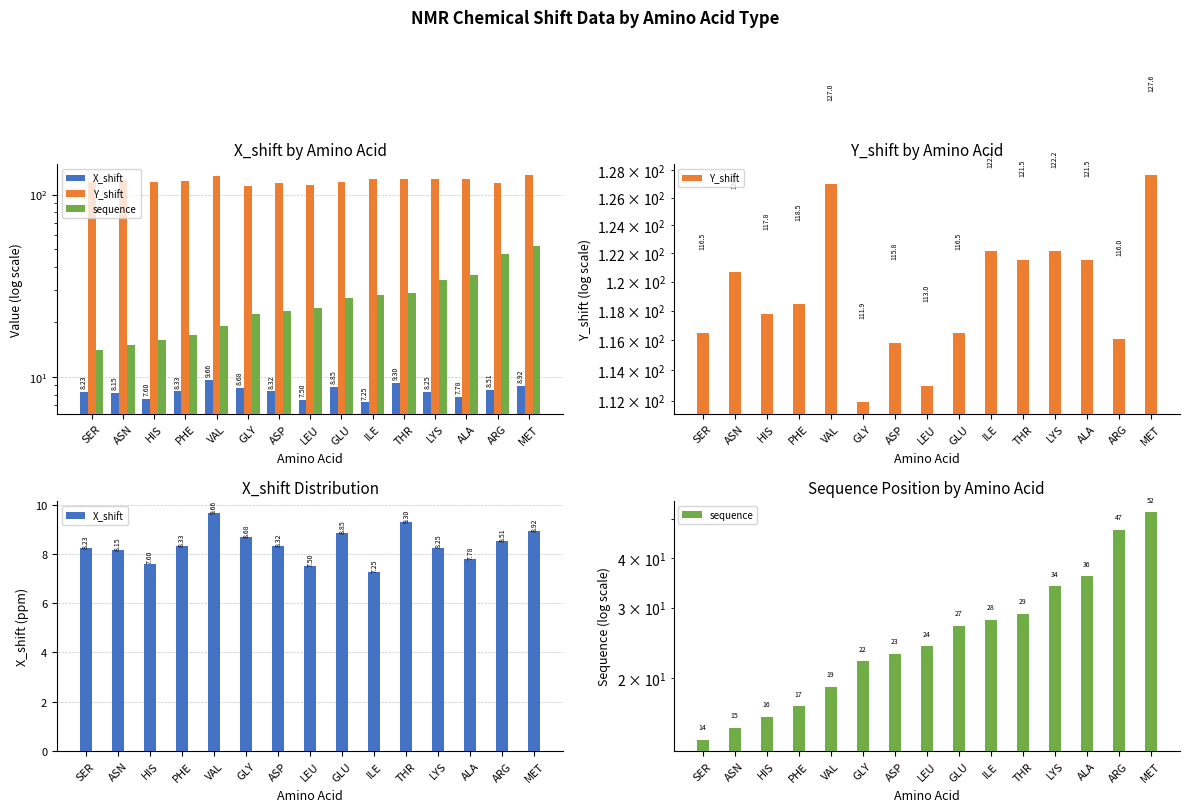

What is the label of the 5th bar from the right?

THR